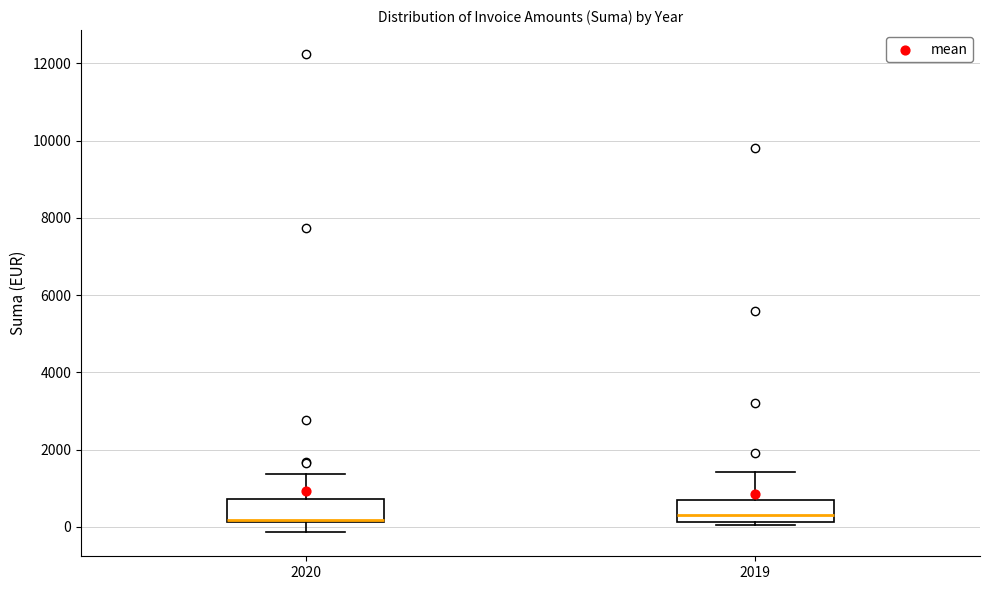

Reading left to right, transcribe this box plot: for each box, give where its median line is, the range the box spans, and where its two whiskers end, as read against the y-axis. The values are not printed on the chart, so give them approximately, as read against the axis.

2020: median 200 (just above the box's lower edge), box 200 to 800, whiskers -200 to 1400
2019: median 400, box 200 to 600, whiskers 0 to 1400